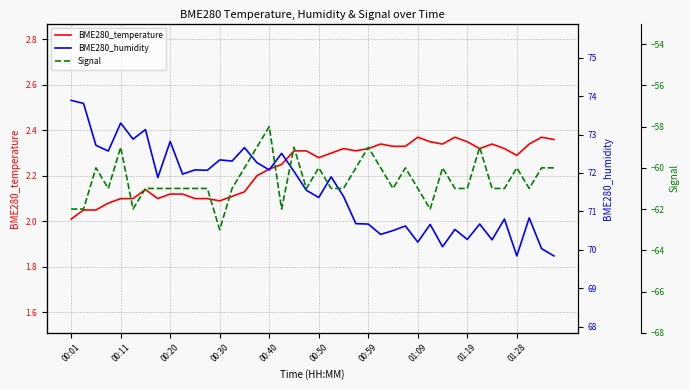

The value of BME280_temperature at 00:01 is 2.8. True or false?

False